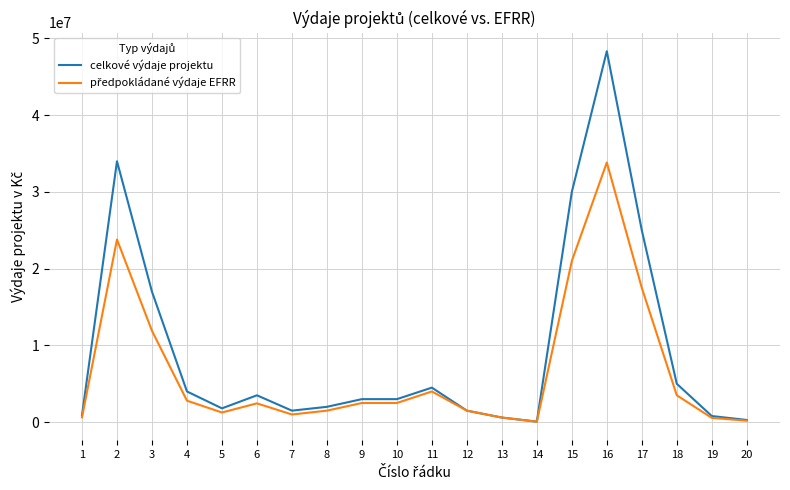

What is the highest value of the celkové výdaje projektu series?

48341885